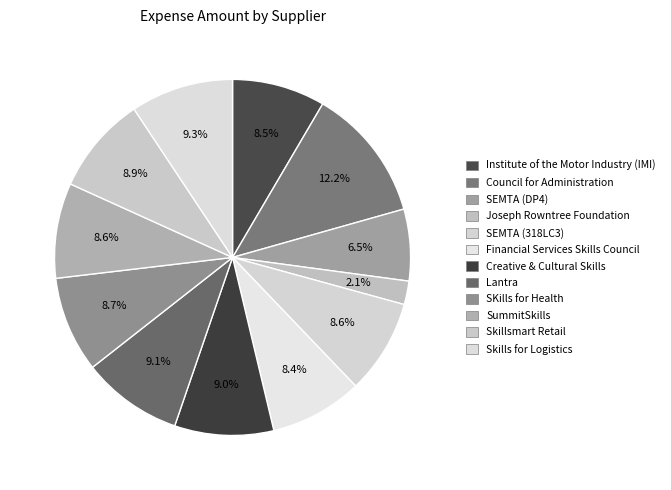

Does any single category account for the majority?

No